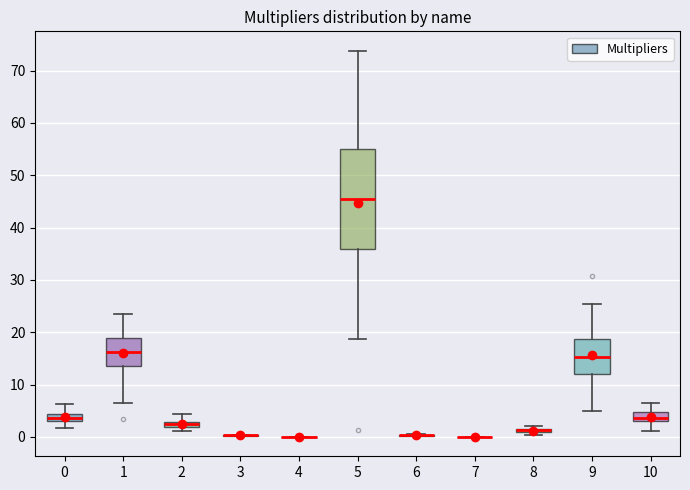

Which box is the tallest, from its lower edge to its upper edge?

5